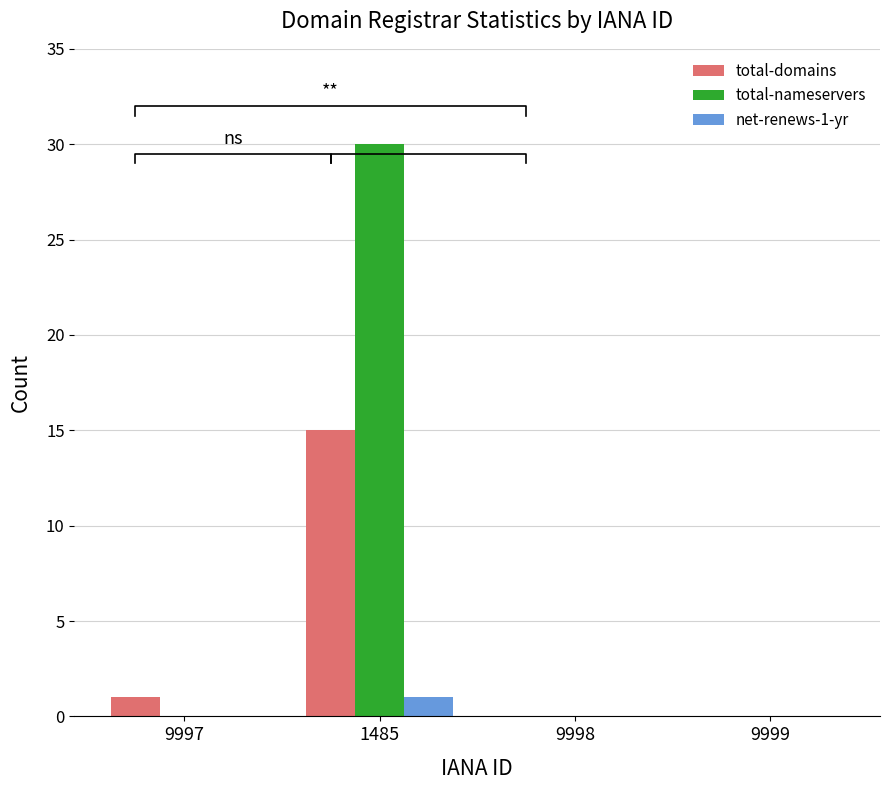

Is it true that net-renews-1-yr equals 1 at 9999?

False